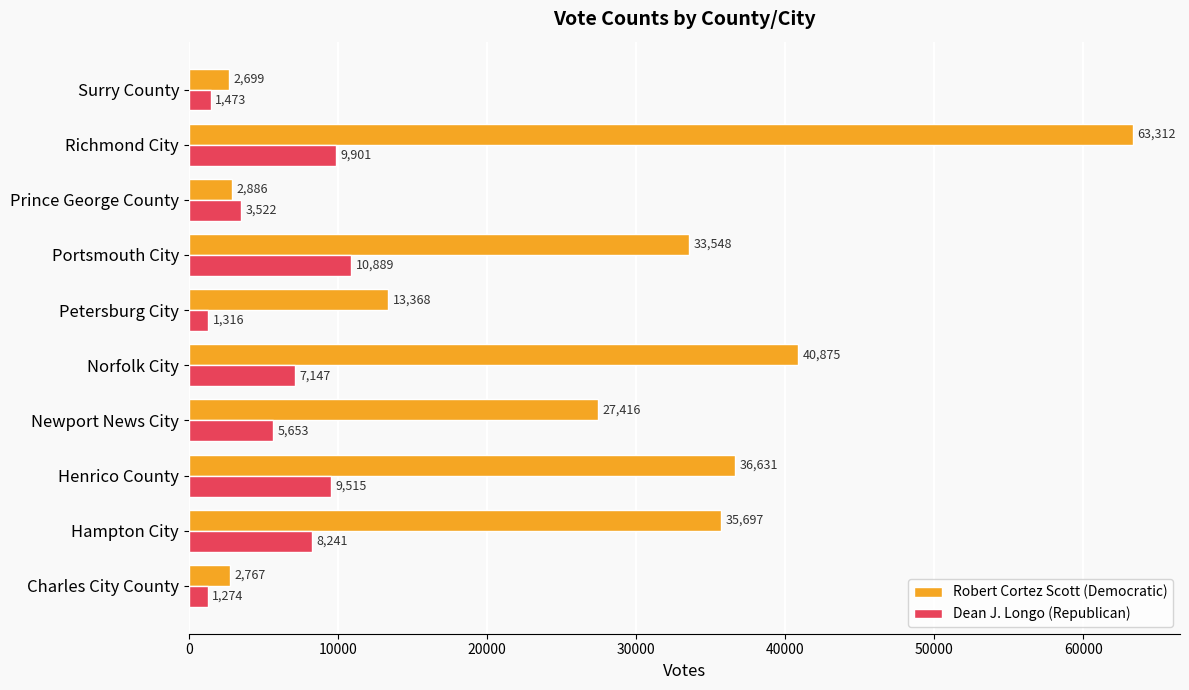

How many values in the Dean J. Longo (Republican) series are below 7147?

5